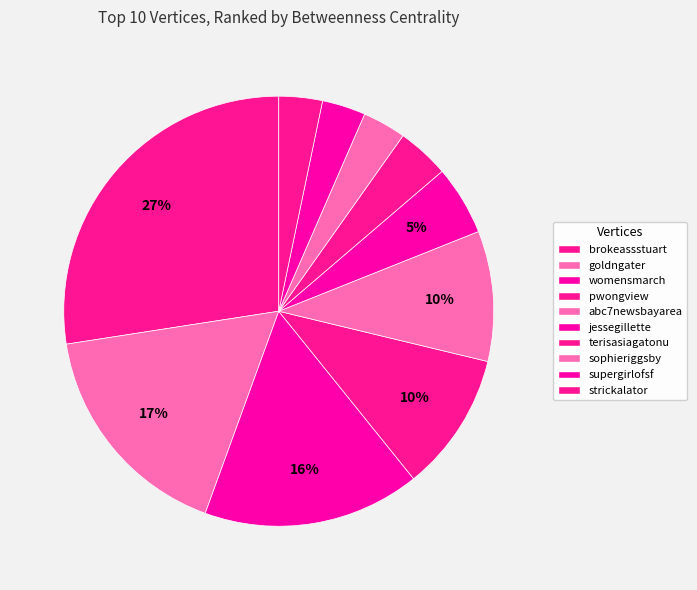

To the nearest percent, what percentage of the pie is brokeassstuart?

27%